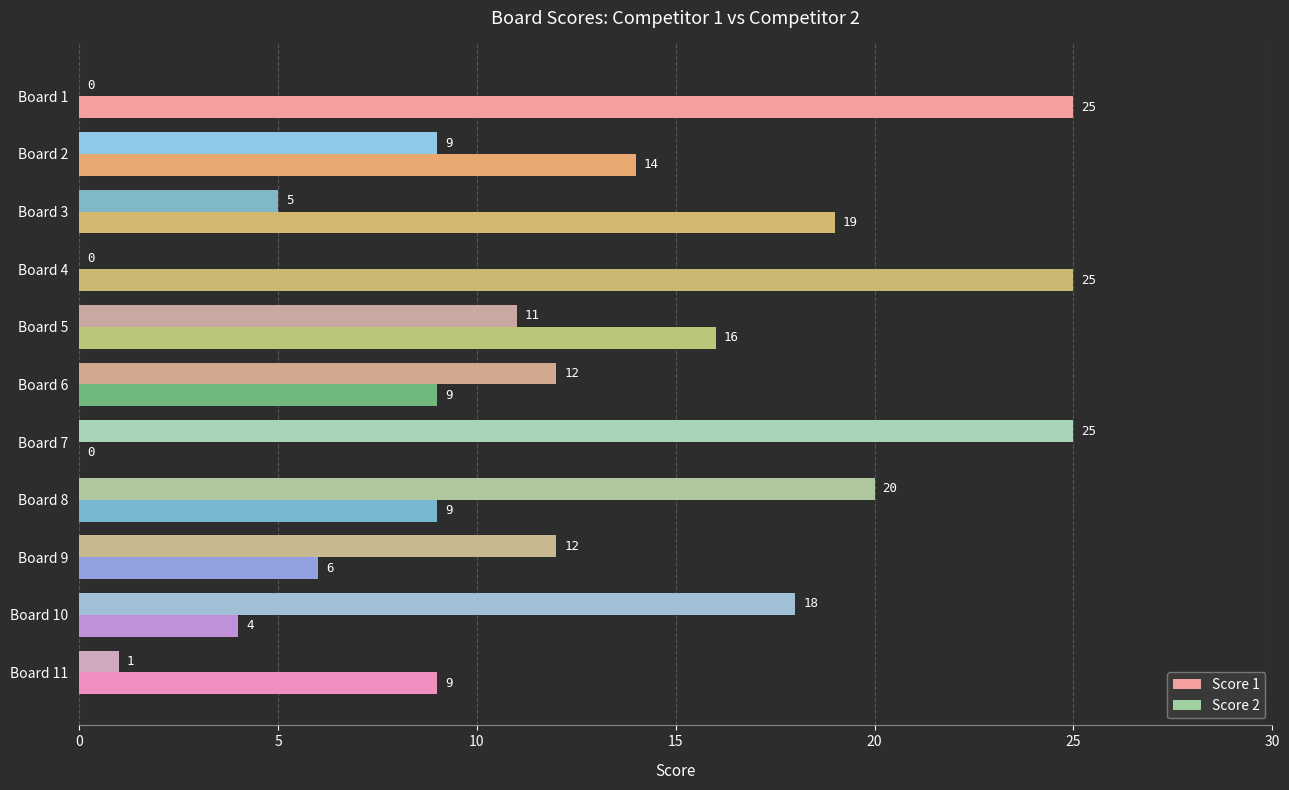

What is the sum of all Score 1 values?

136